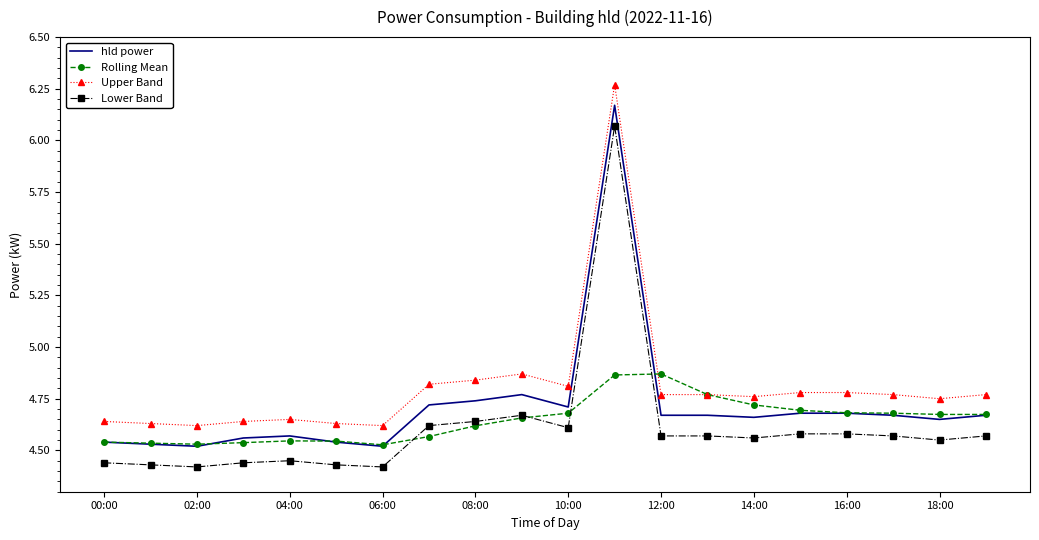

True or false: Upper Band and hld power intersect in this chart.

False